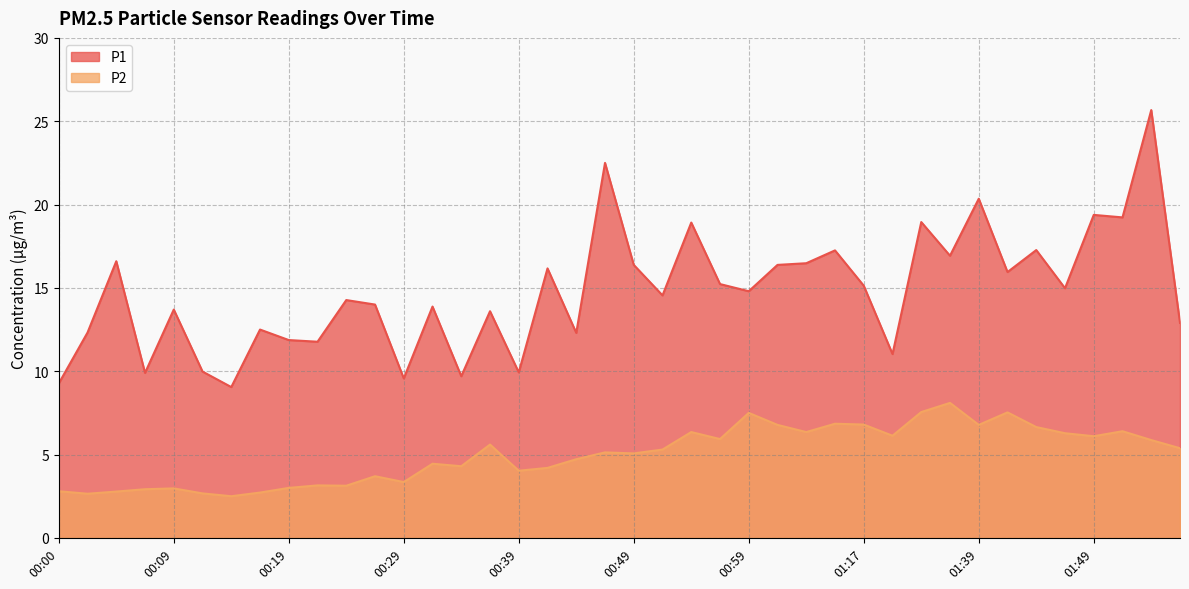

Which category has the highest value in the P2 series?

01:37